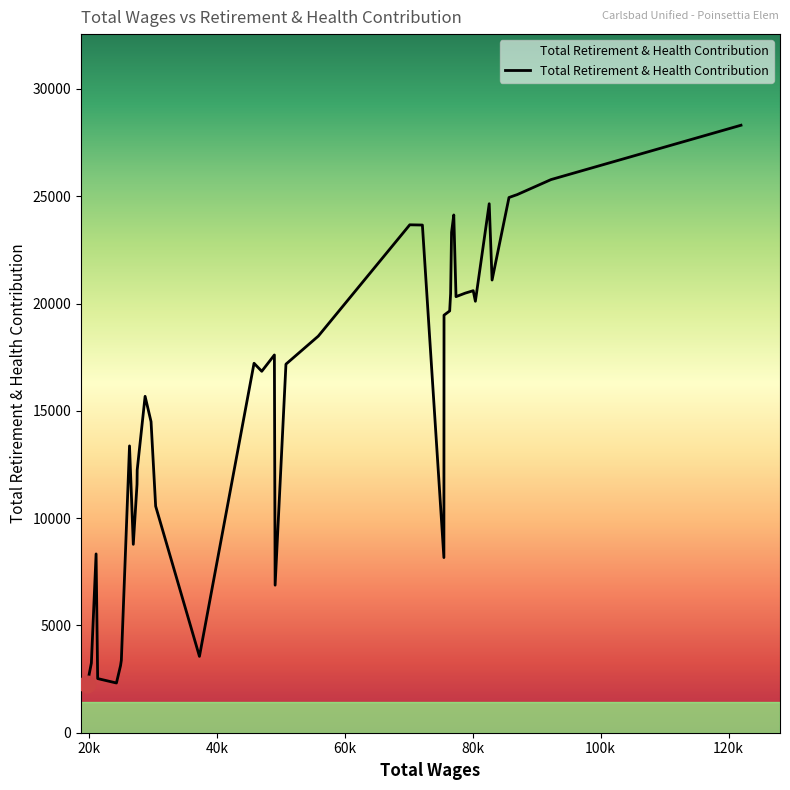

What is the difference between the maximum and minimum values?

26018